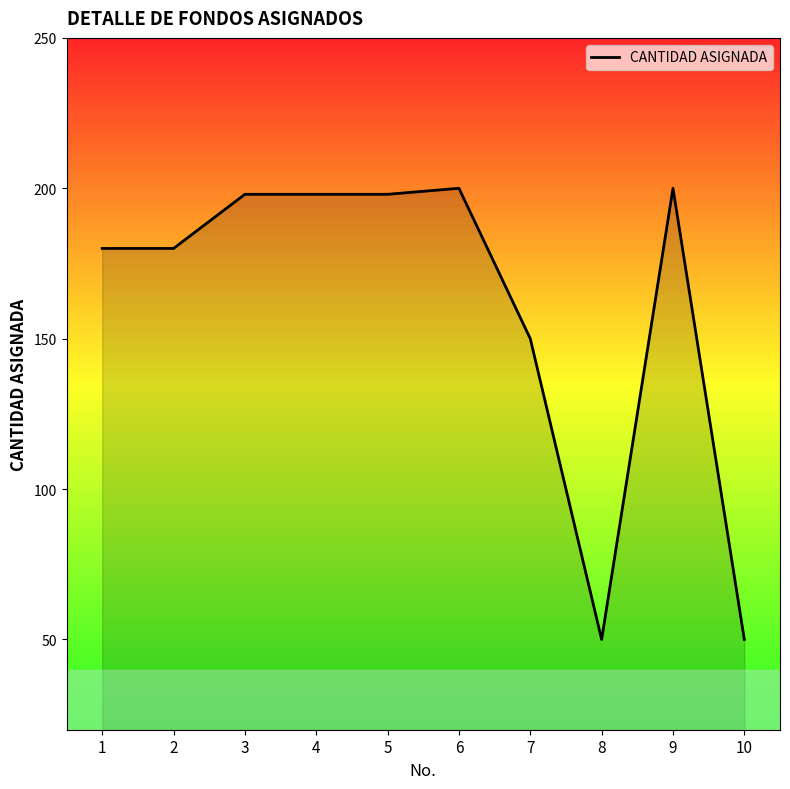

The value at 3 is 198. True or false?

True